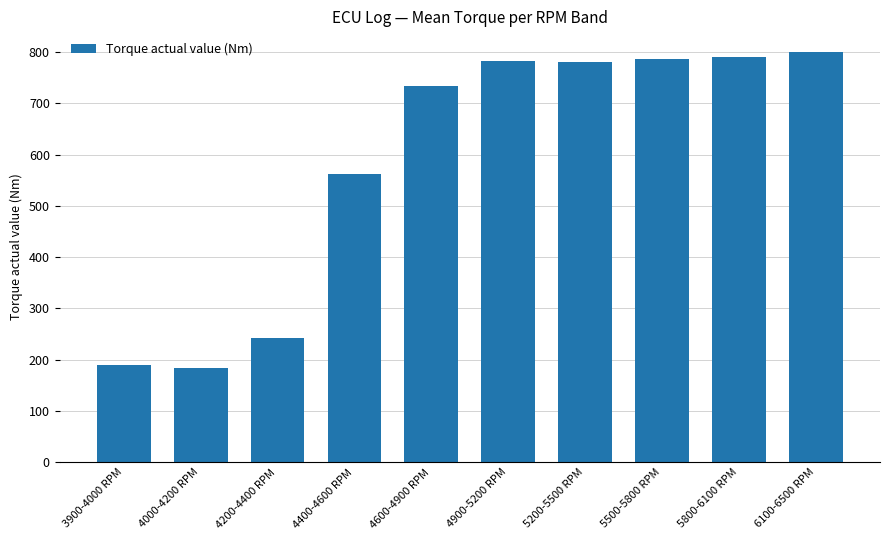

True or false: the data shows 184.5 at 4000-4200 RPM.

True